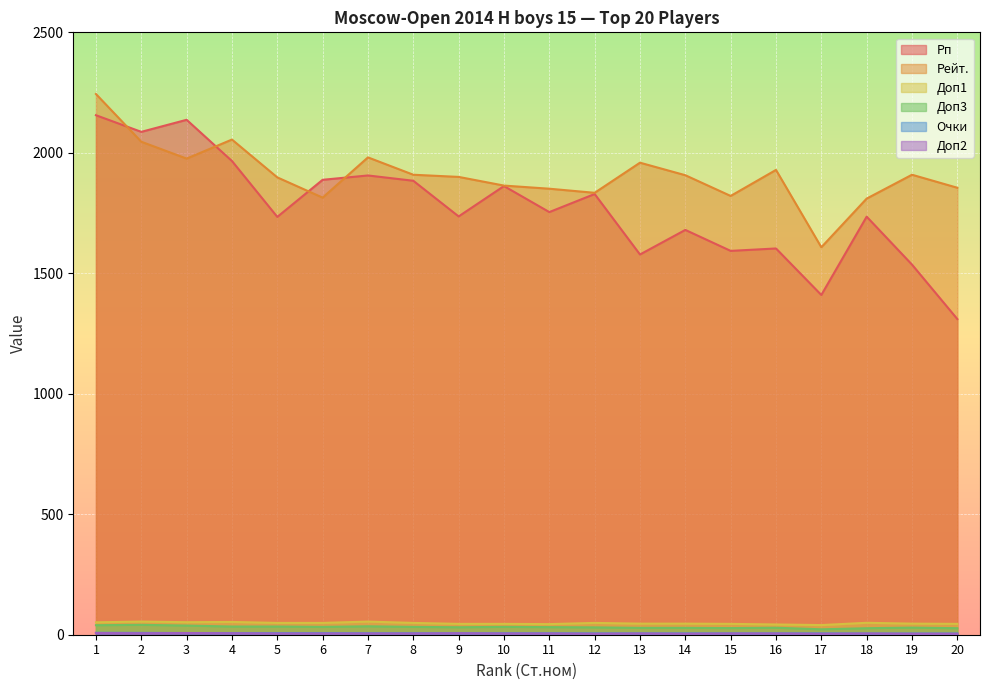

Reading left to right, what are all the values shown in this chart?

Рп: 2156.0	2087.0	2137.0	1966.0	1734.0	1888.0	1906.0	1884.0	1736.0	1862.0	1754.0	1829.0	1578.0	1680.0	1593.0	1603.0	1410.0	1735.0	1536.0	1310.0
Доп3: 39.5	41.0	38.0	34.0	34.0	32.5	35.0	32.5	31.0	32.5	31.5	30.5	28.5	28.5	27.5	29.0	22.5	27.0	29.5	27.0
Рейт.: 2244.0	2046.0	1976.0	2055.0	1898.0	1814.0	1981.0	1909.0	1900.0	1864.0	1851.0	1834.0	1959.0	1907.0	1821.0	1929.0	1608.0	1810.0	1909.0	1855.0
Доп1: 51.5	54.5	52.0	53.0	49.0	49.0	54.5	49.0	45.0	45.0	44.0	49.0	46.0	46.0	45.0	42.5	40.0	49.5	46.0	45.0
Очки: 8.0	7.5	7.0	6.5	6.5	6.5	6.0	6.0	6.0	6.0	6.0	5.5	5.5	5.5	5.5	5.5	5.5	5.0	5.0	5.0
Доп2: 7.0	6.0	7.0	6.0	5.0	5.0	5.0	5.0	6.0	5.0	5.0	4.0	5.0	4.0	5.0	5.0	4.0	5.0	4.0	4.0